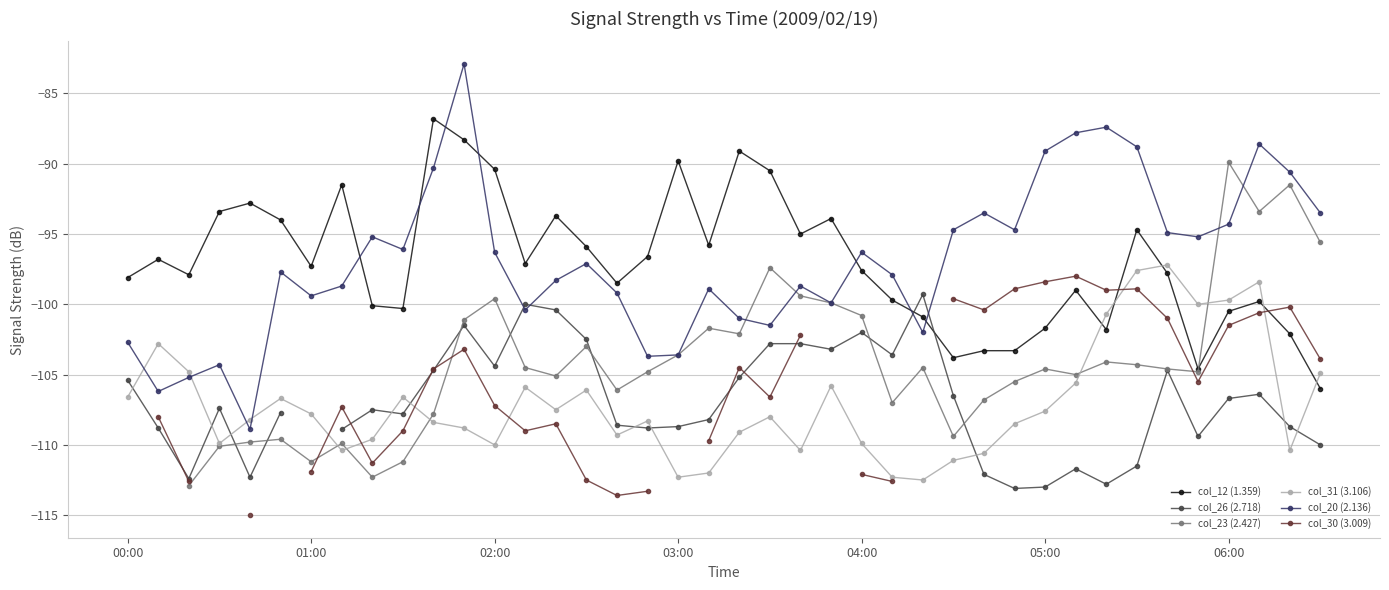

In col_20 (2.136), how many points are lower than both neighbors (excluding endpoints)?

11